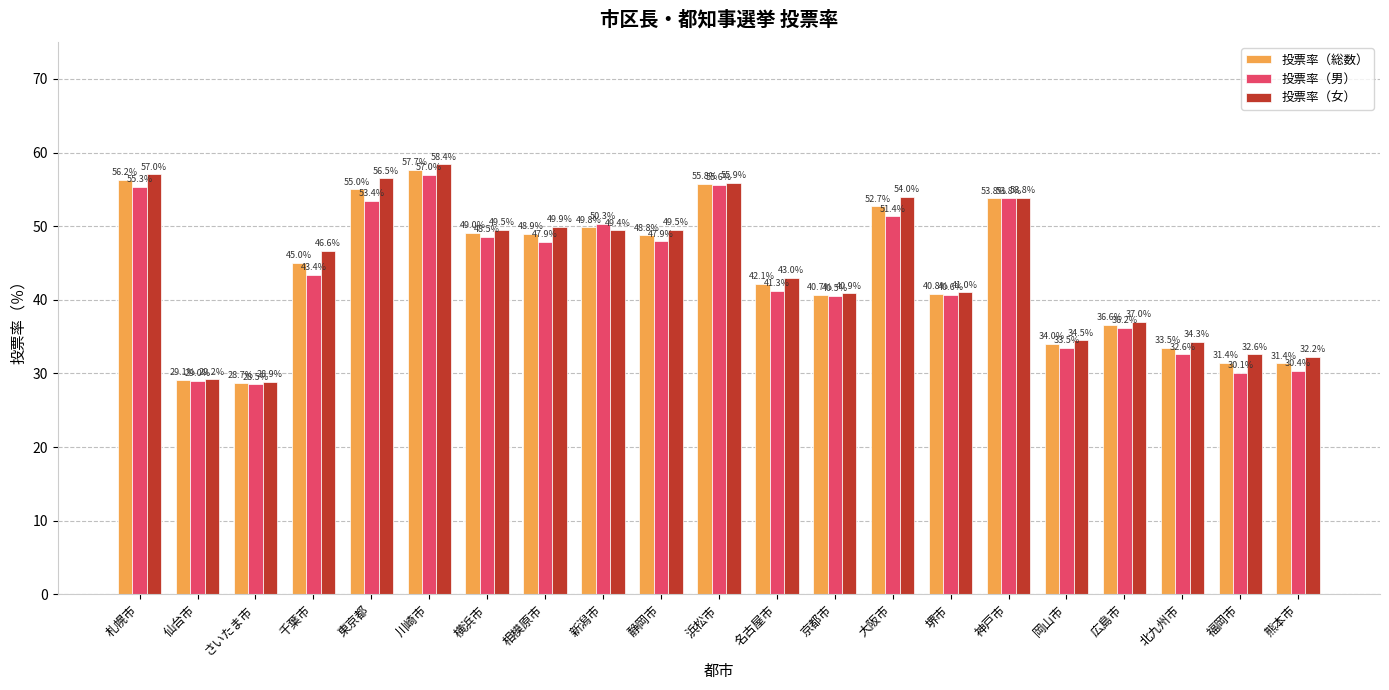

What is the value of the 投票率（女） bar at the 2nd from the left?

29.2